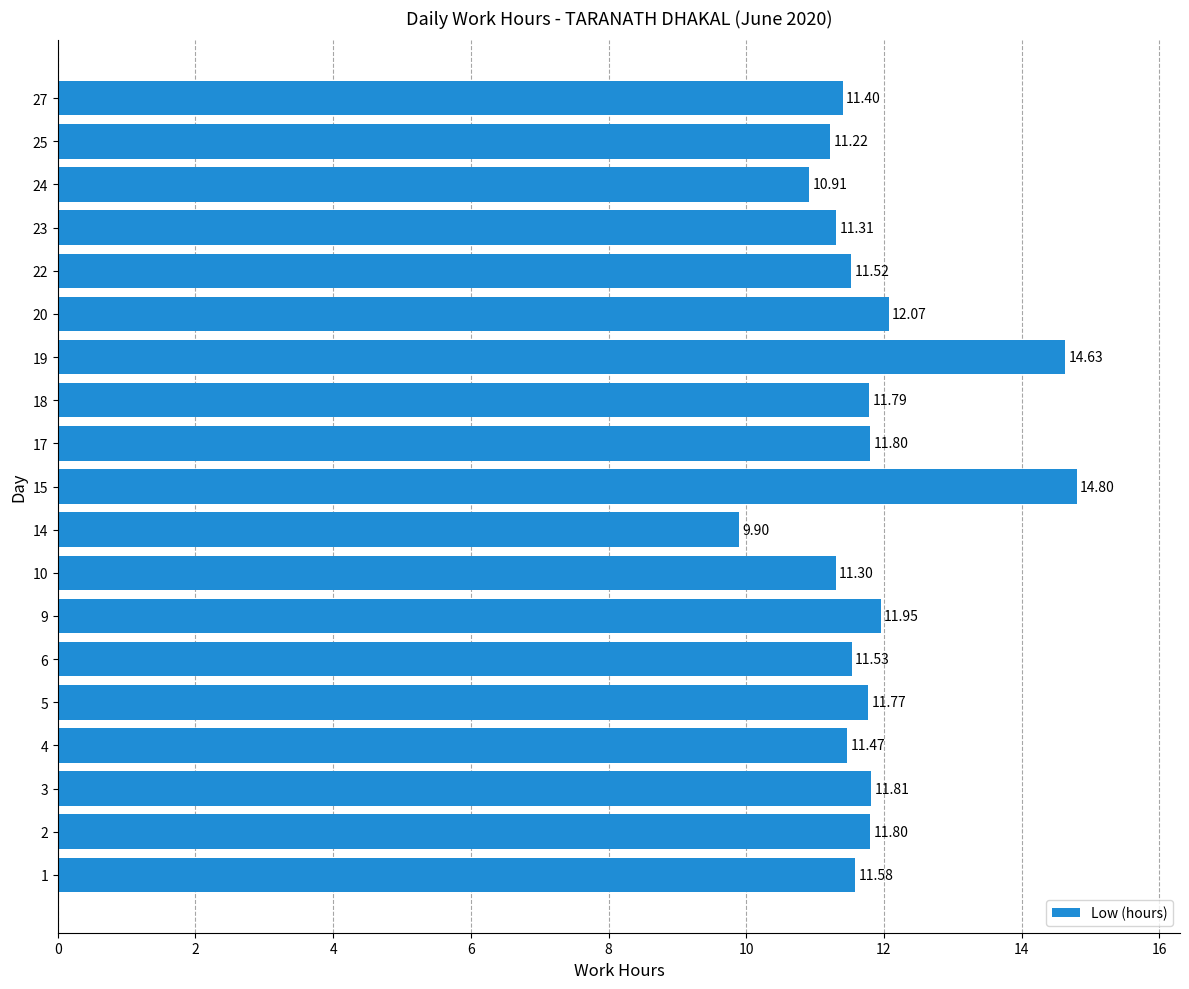

Are the bars horizontal?

Yes